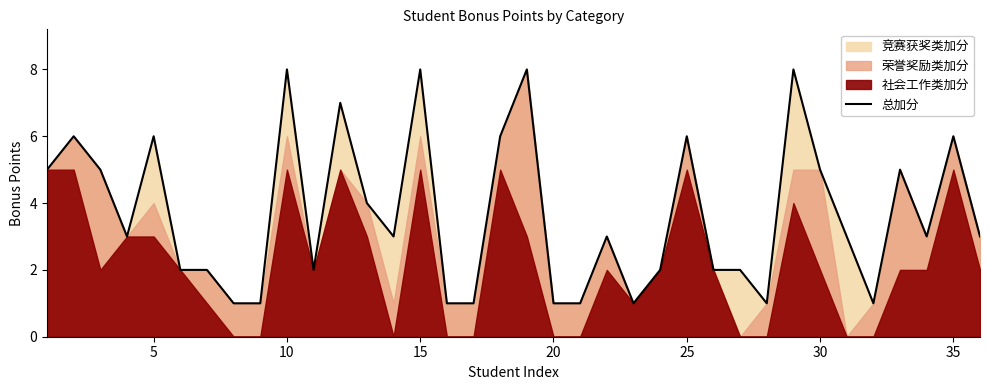

Count the values in the range 2 to 6.

22